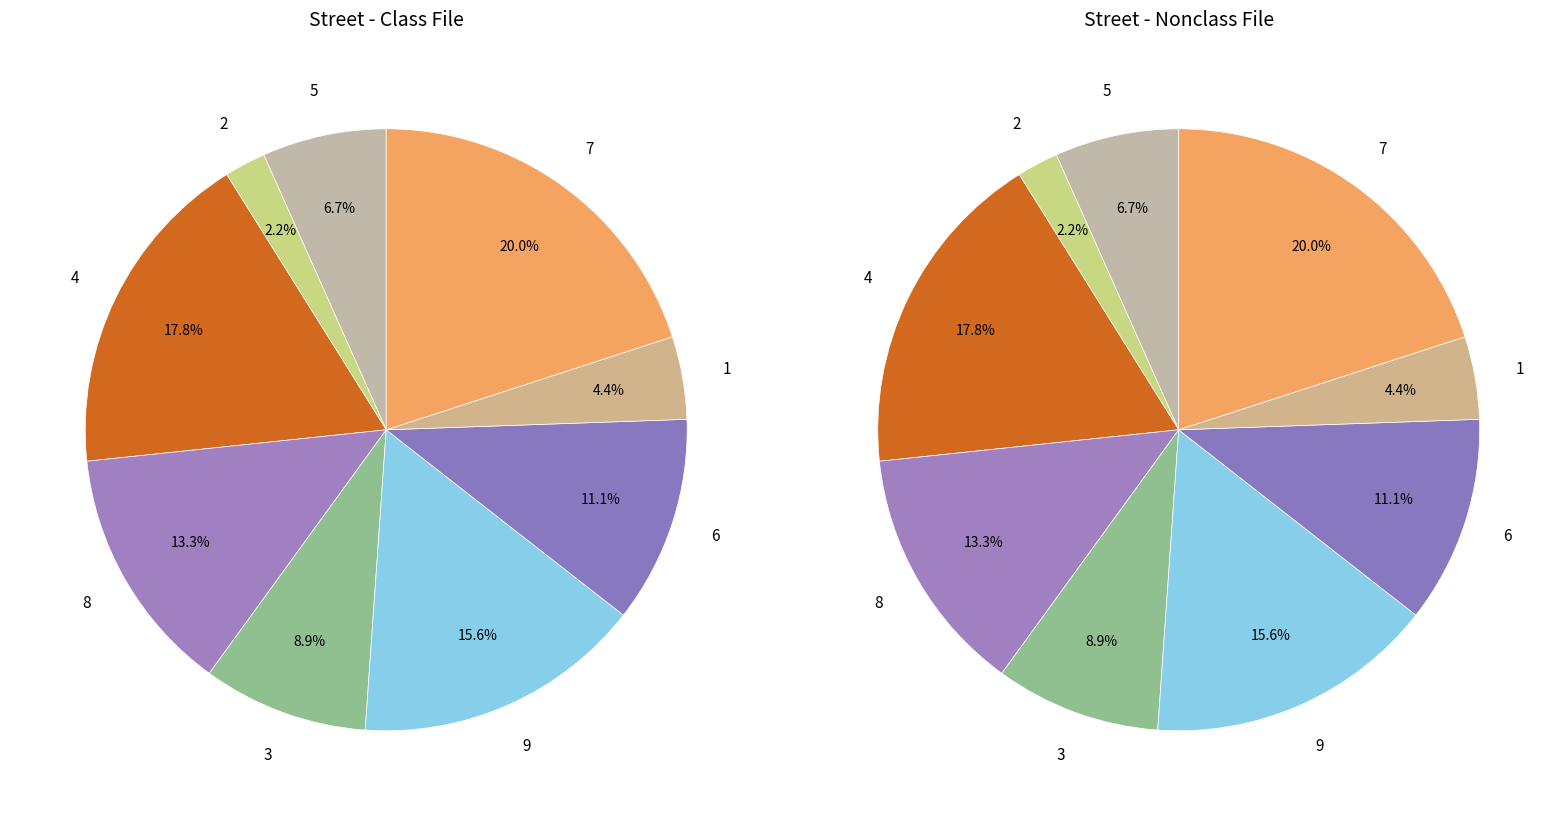

Is it true that 3 is 19% of the pie?

False